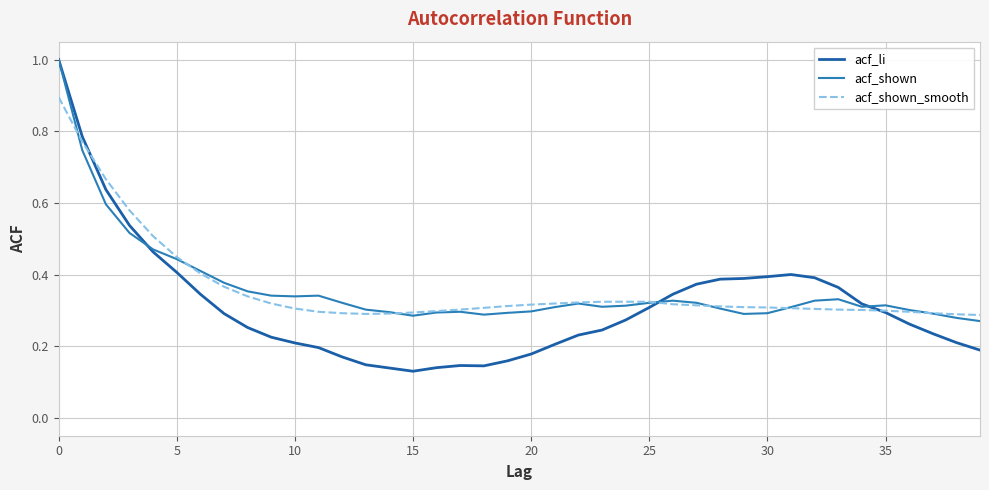

What is the maximum value shown in the chart?

1.0